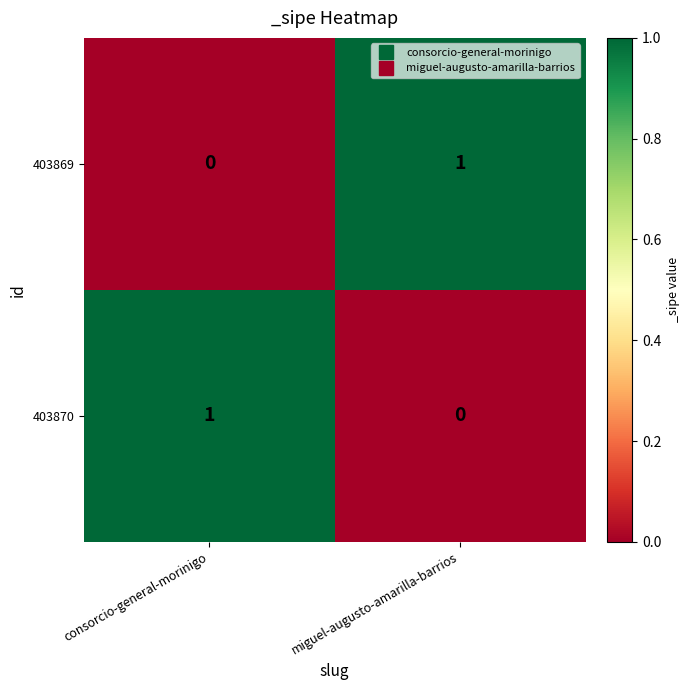

At which label does 403869 reach its minimum?

consorcio-general-morinigo